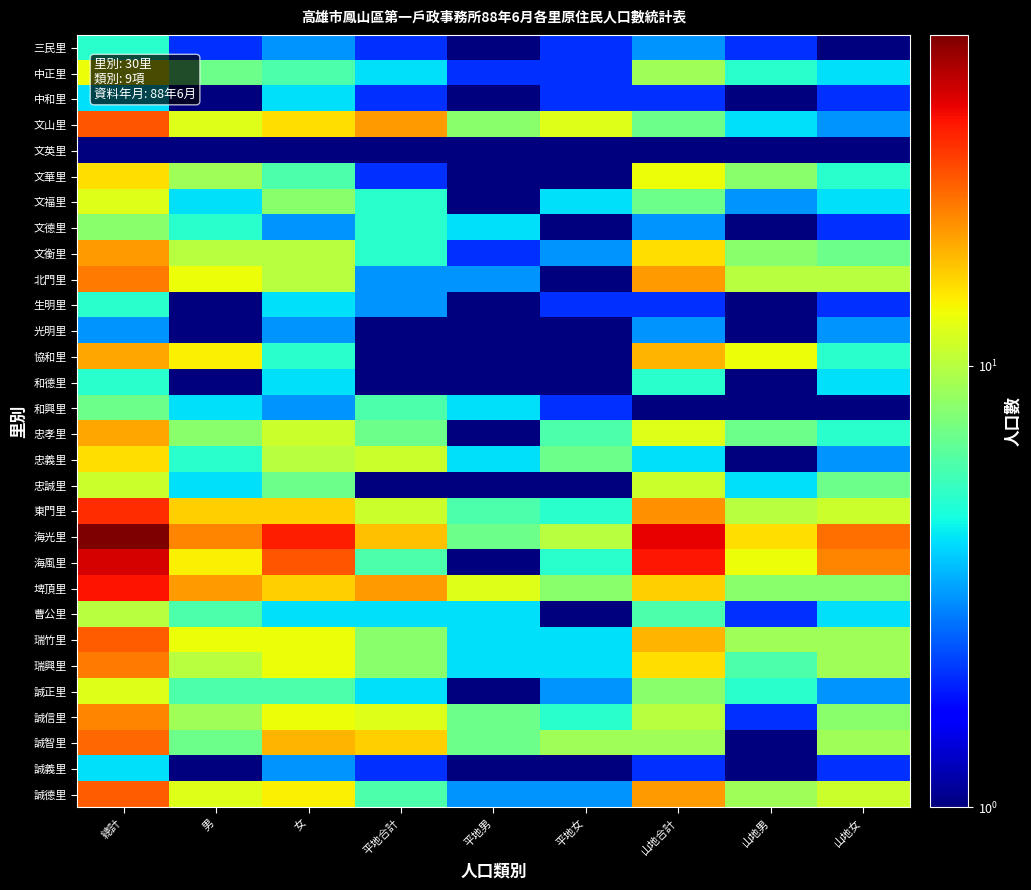

Between 平地合計 and 平地女, which is larger?

平地合計